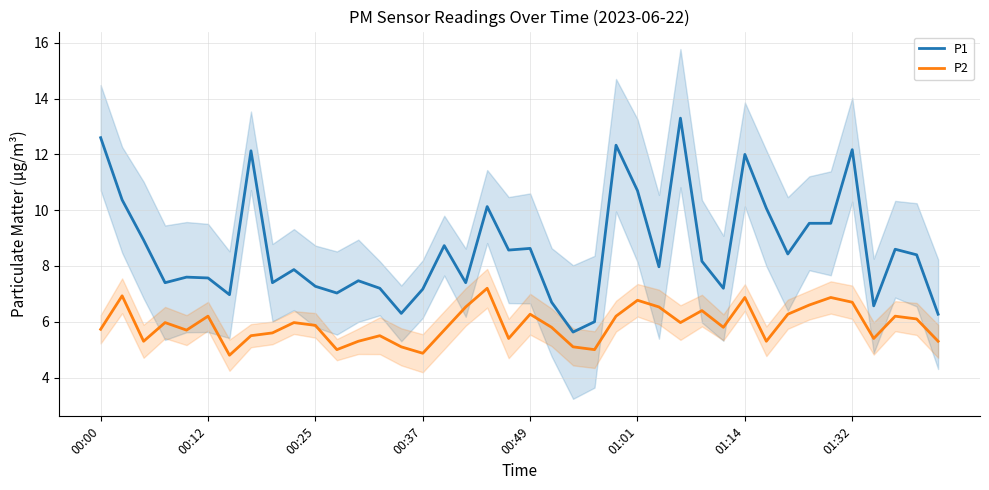

At how many categories does at least one series exceed 6?

38